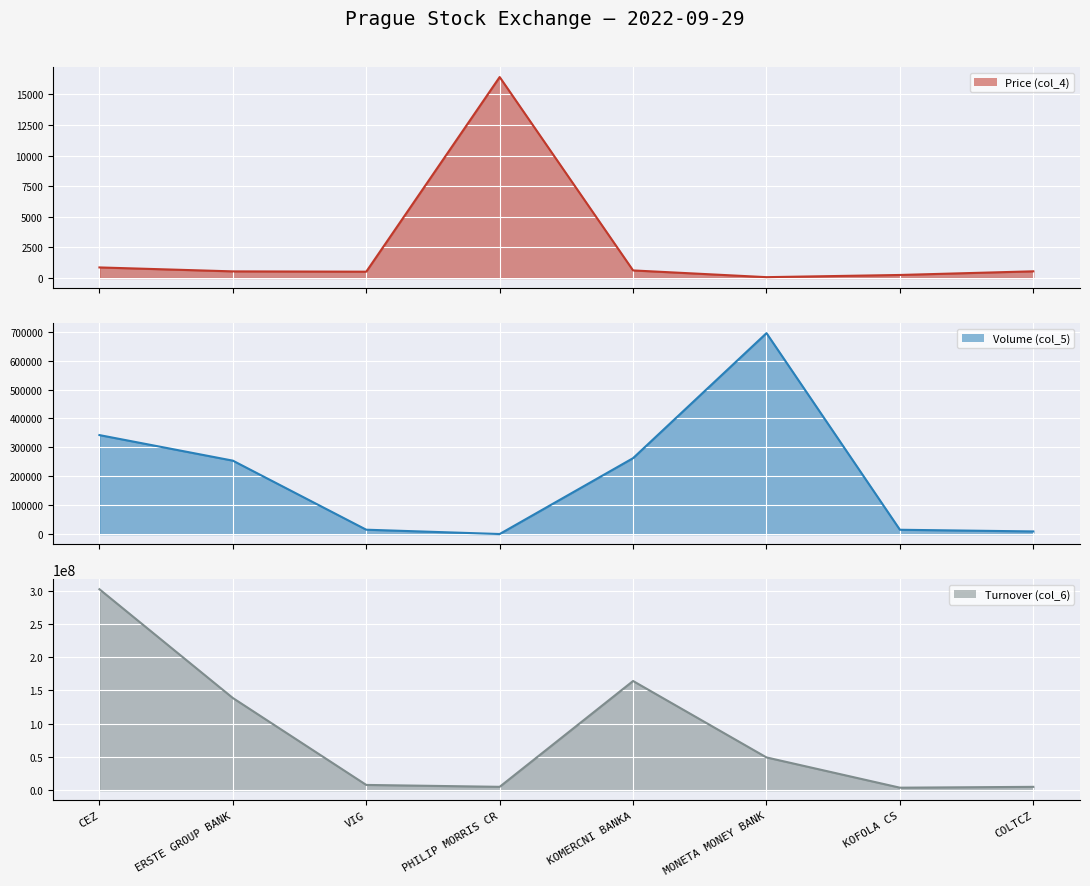

The Volume (col_5) series shows 15019.0 at KOFOLA CS. True or false?

True